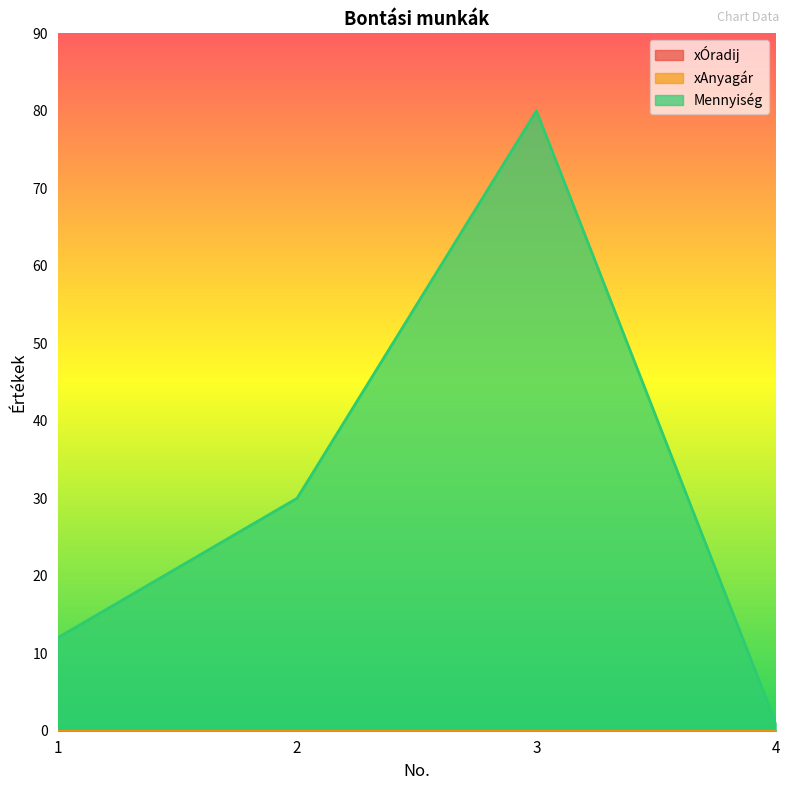

Which label corresponds to the largest value in the chart?

3